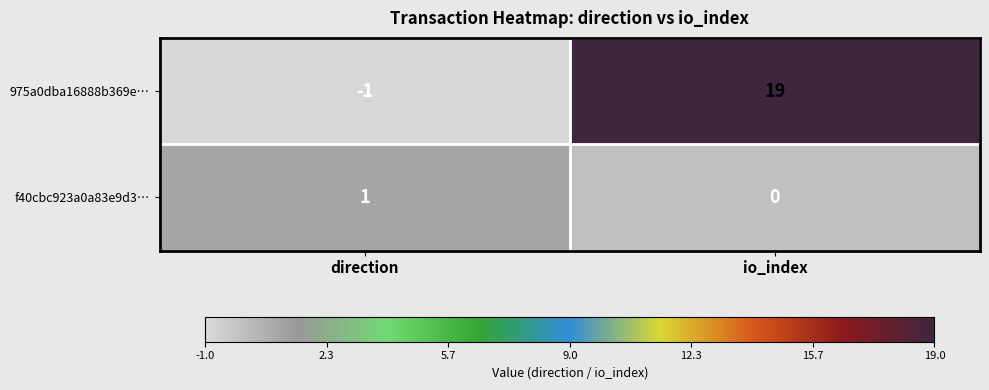

Reading left to right, extract all data points from this chart.

975a0dba16888b369e…: direction=-1	io_index=19
f40cbc923a0a83e9d3…: direction=1	io_index=0